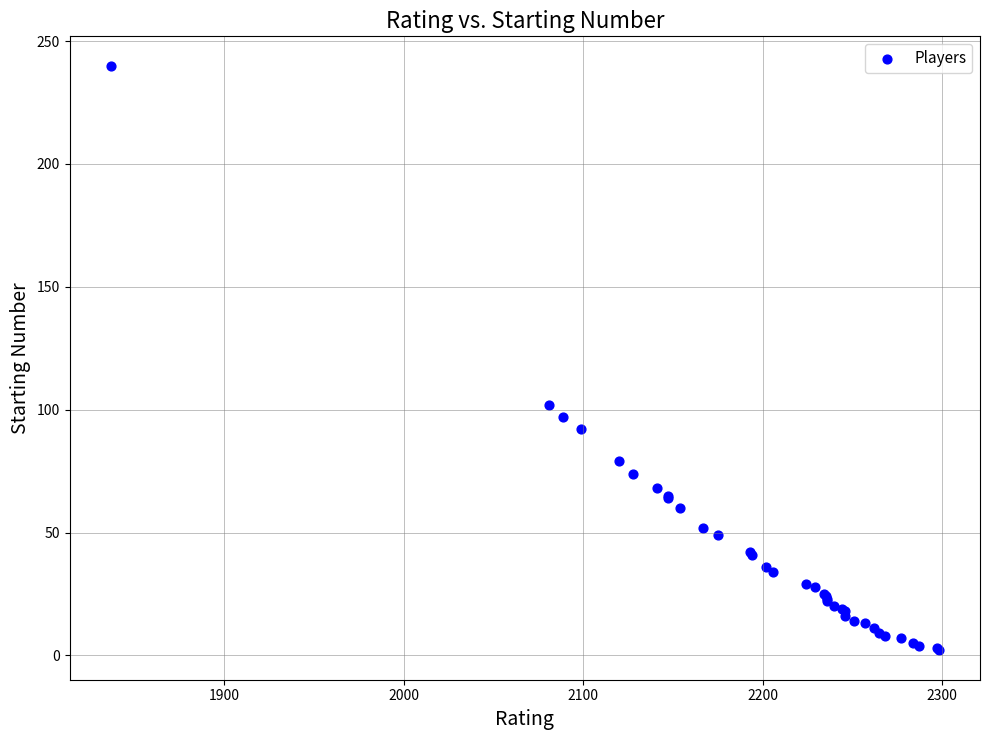

What Y value in the scatter plot is closest to 121?

102